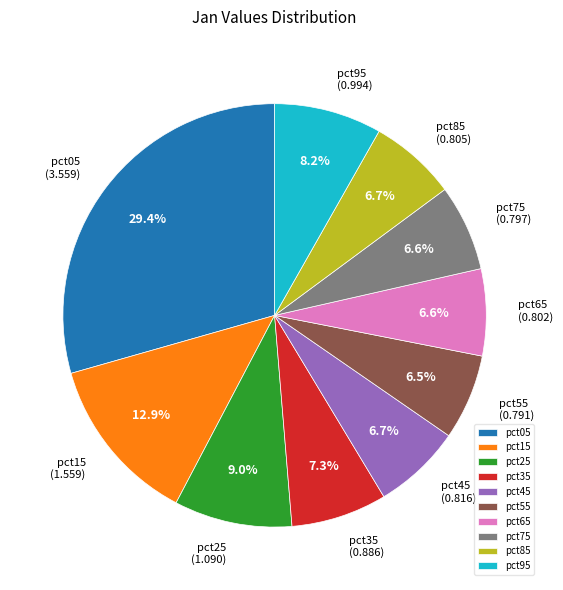

Do pct45 and pct25 together represent more than half of the pie?

No